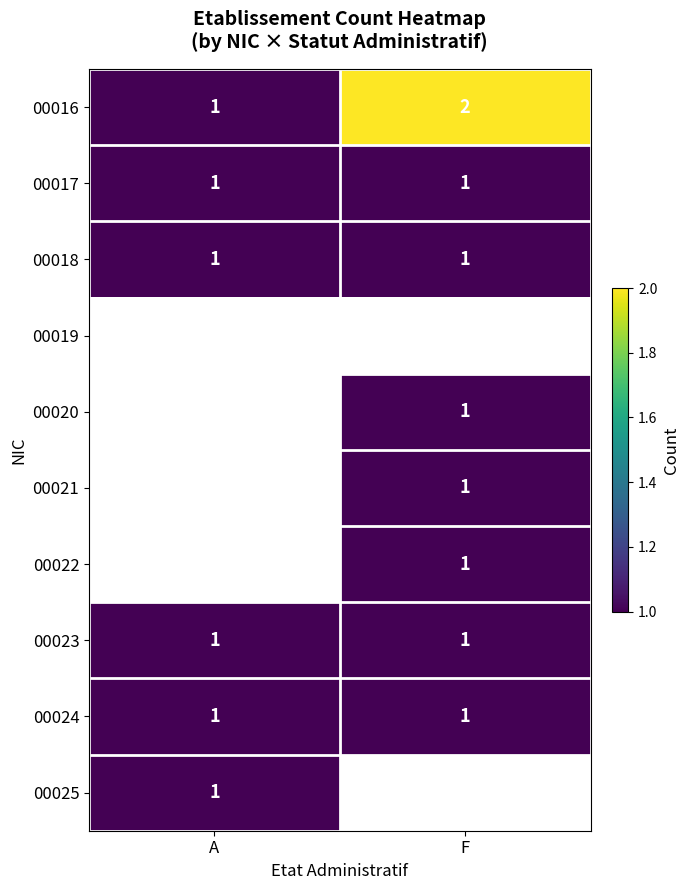

List the labels in order of 00016 value, smallest first.

A, F